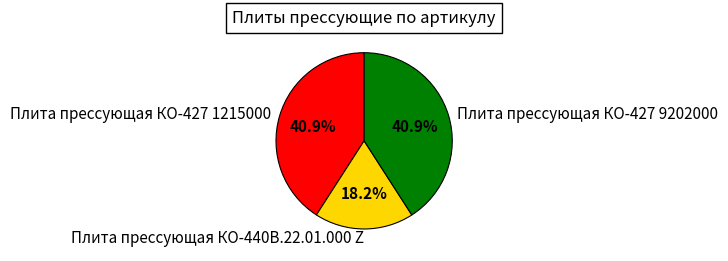

Is there a majority slice in this chart?

No